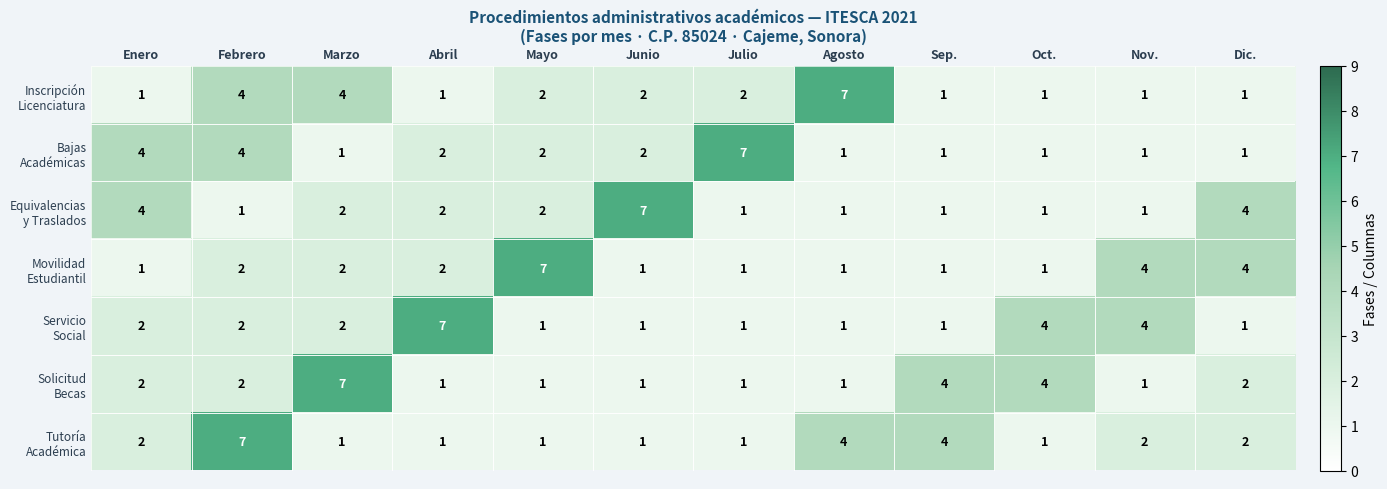

What is the difference between the highest and lowest values at Marzo?

6